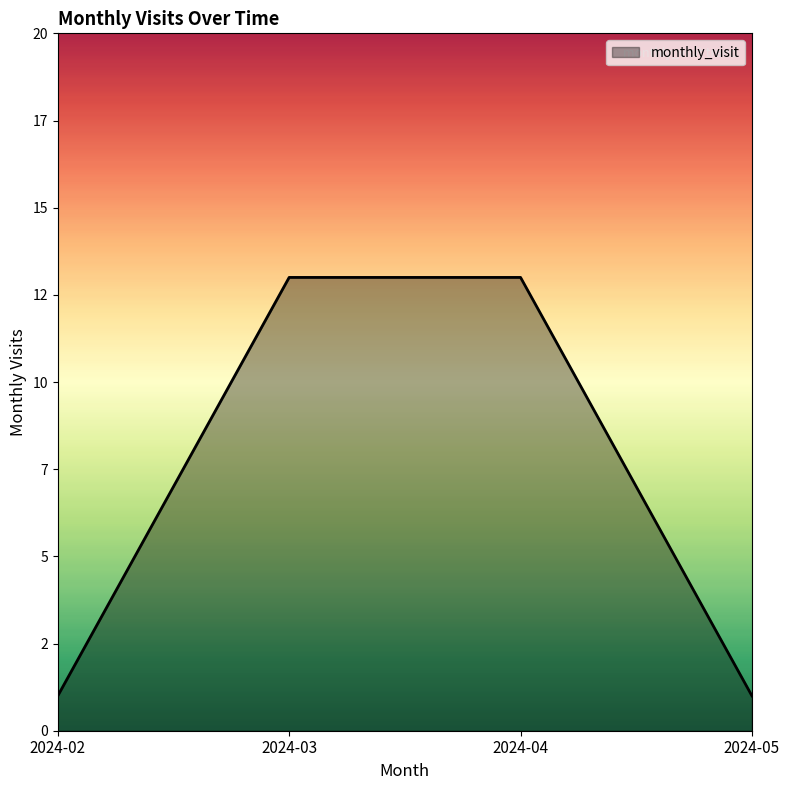

What is the average value?

7